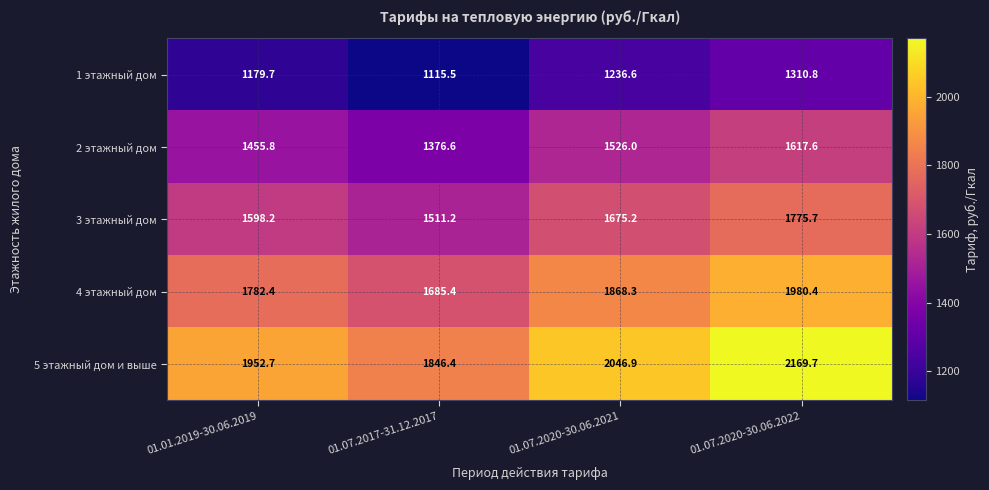

Reading left to right, extract all data points from this chart.

1 этажный дом: 01.01.2019-30.06.2019=1179.7	01.07.2017-31.12.2017=1115.5	01.07.2020-30.06.2021=1236.6	01.07.2020-30.06.2022=1310.8
2 этажный дом: 01.01.2019-30.06.2019=1455.8	01.07.2017-31.12.2017=1376.6	01.07.2020-30.06.2021=1526.0	01.07.2020-30.06.2022=1617.6
3 этажный дом: 01.01.2019-30.06.2019=1598.2	01.07.2017-31.12.2017=1511.2	01.07.2020-30.06.2021=1675.2	01.07.2020-30.06.2022=1775.7
4 этажный дом: 01.01.2019-30.06.2019=1782.4	01.07.2017-31.12.2017=1685.4	01.07.2020-30.06.2021=1868.3	01.07.2020-30.06.2022=1980.4
5 этажный дом и выше: 01.01.2019-30.06.2019=1952.7	01.07.2017-31.12.2017=1846.4	01.07.2020-30.06.2021=2046.9	01.07.2020-30.06.2022=2169.7